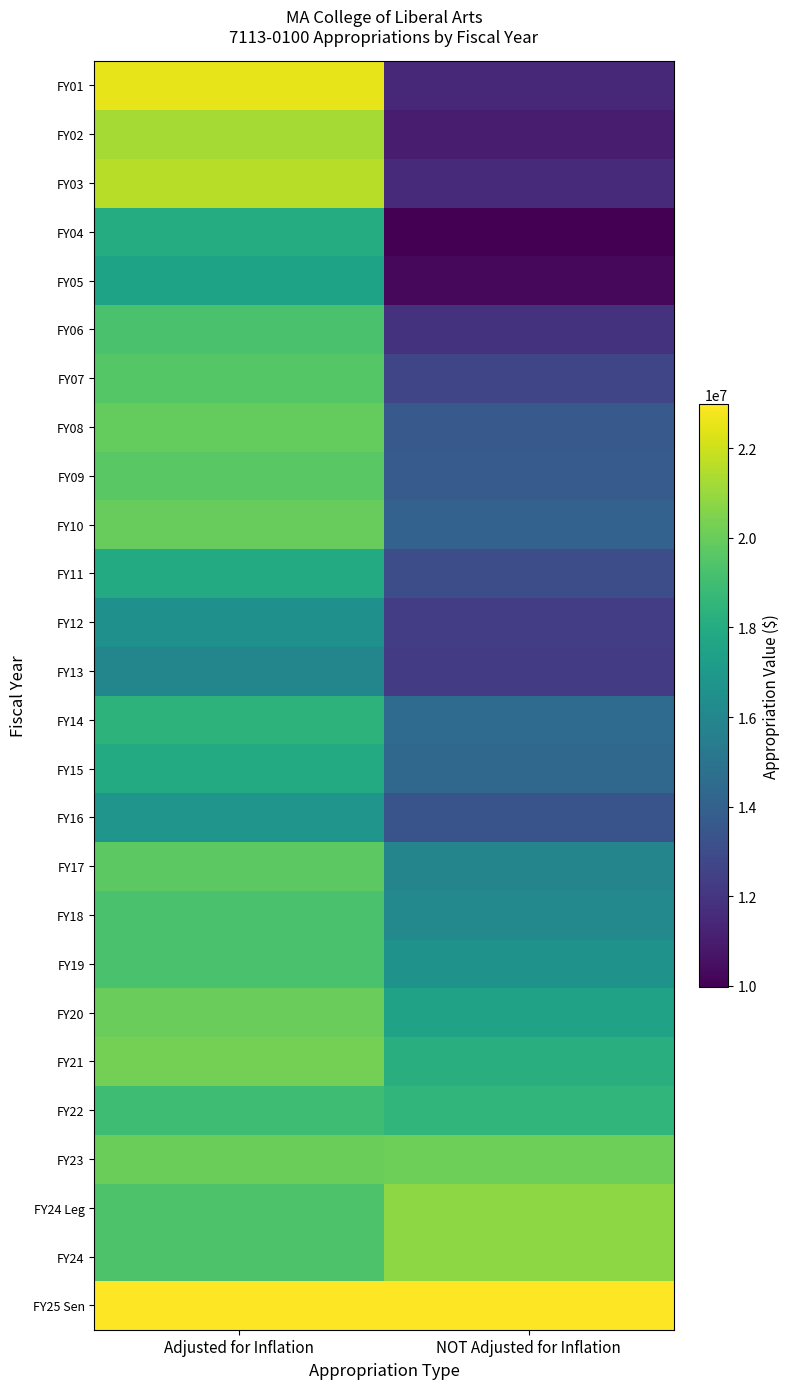

What is the difference between the highest and lowest values at Adjusted for Inflation?

7046807